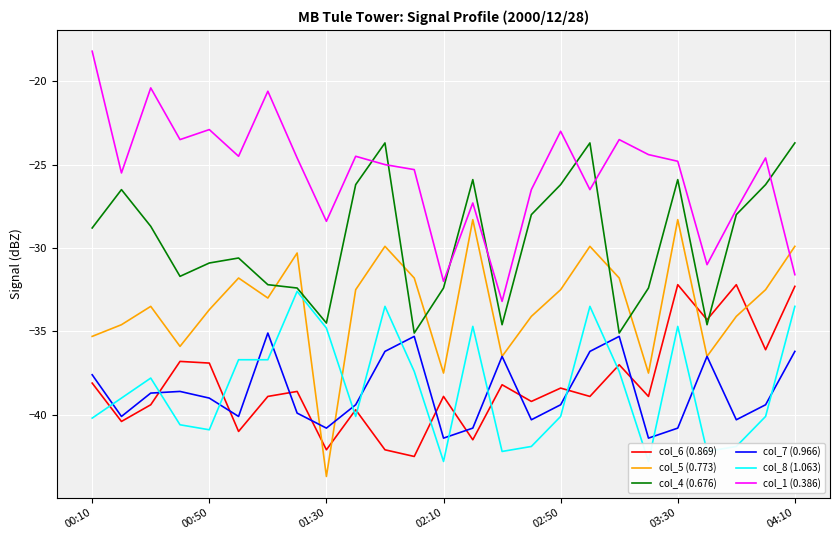

What is the difference between the col_4 (0.676) values at 02:10 and 00:10?

3.6